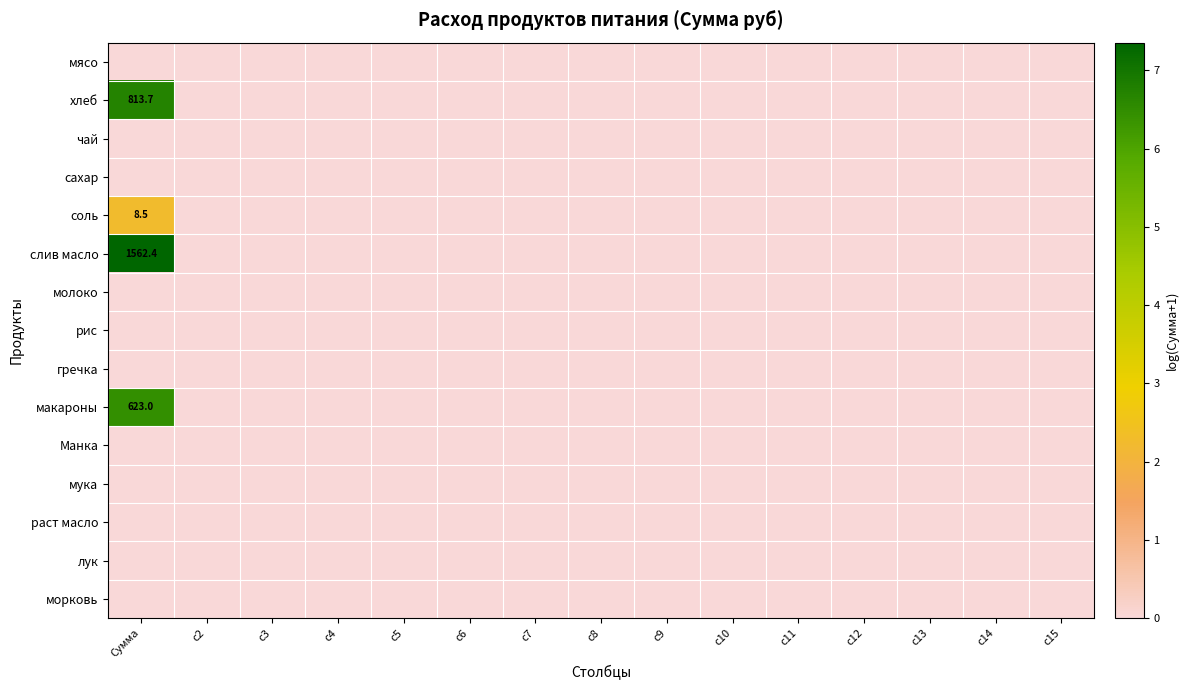

Rank the series by their maximum value, from lowest to highest.

мясо, чай, сахар, молоко, рис, гречка, Манка, мука, раст масло, лук, морковь, соль, макароны, хлеб, слив масло